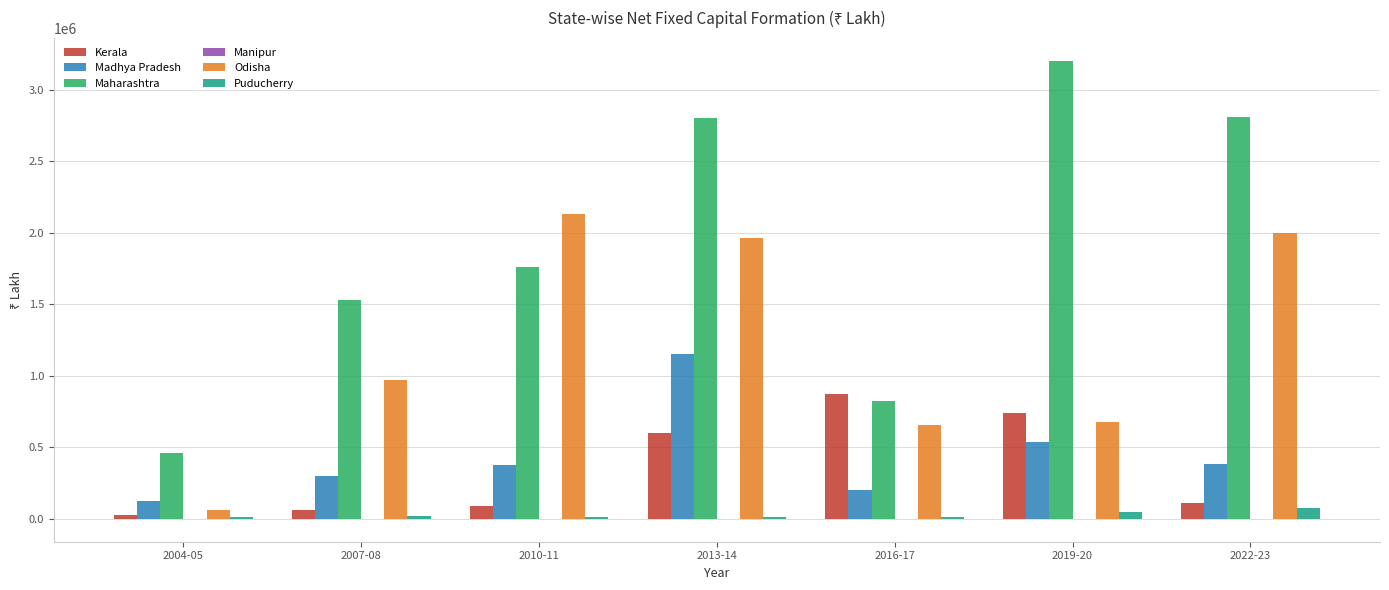

At which category is the sum across all series the highest?

2013-14